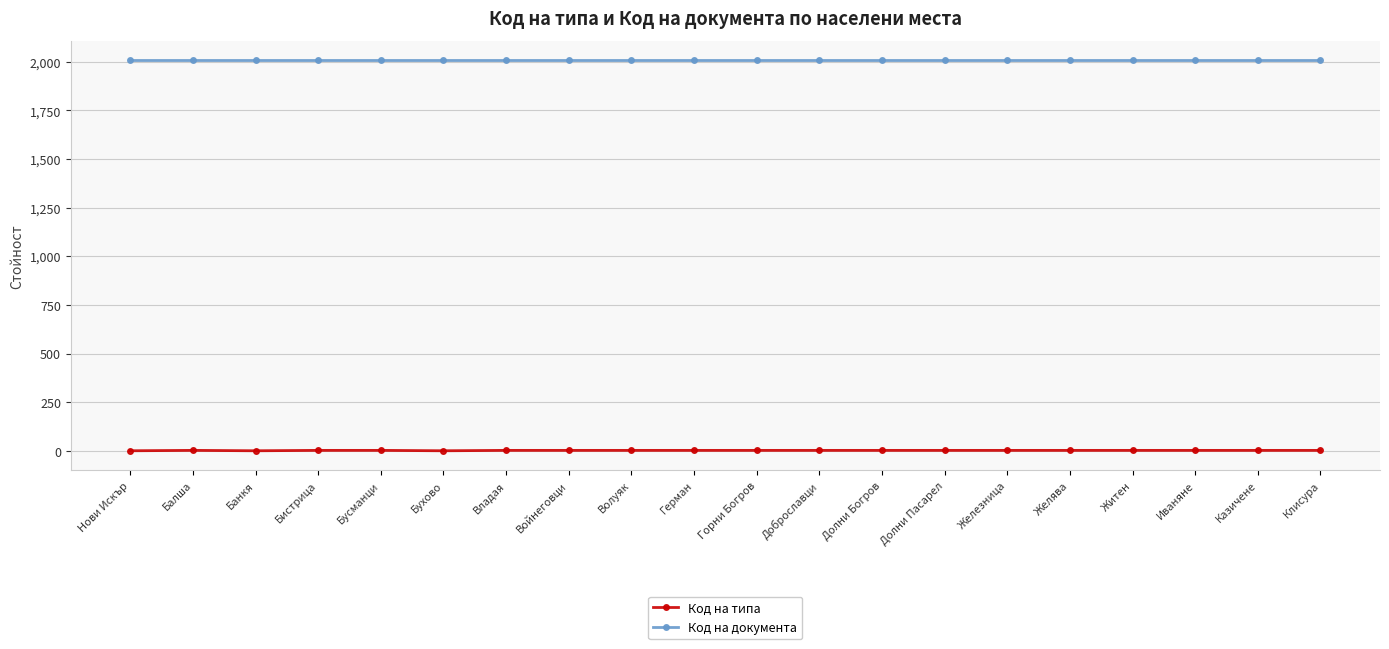

Is the value of Код на типа at Клисура greater than the value of Код на документа at Долни Богров?

No